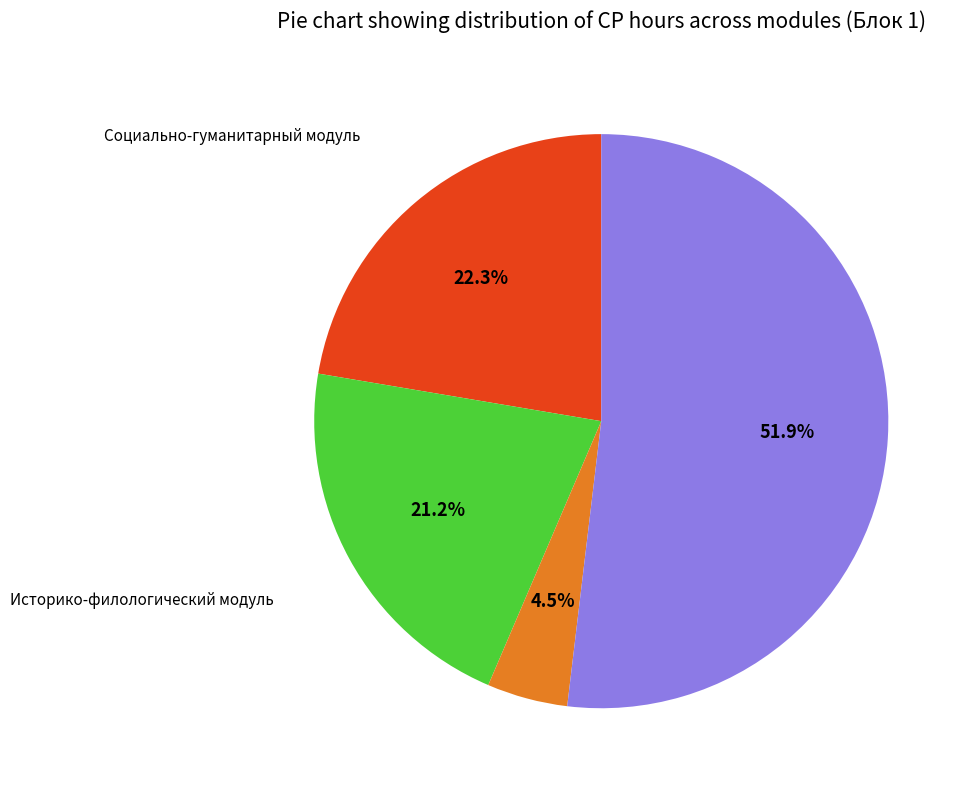

Is there any slice that represents more than half of the pie?

Yes